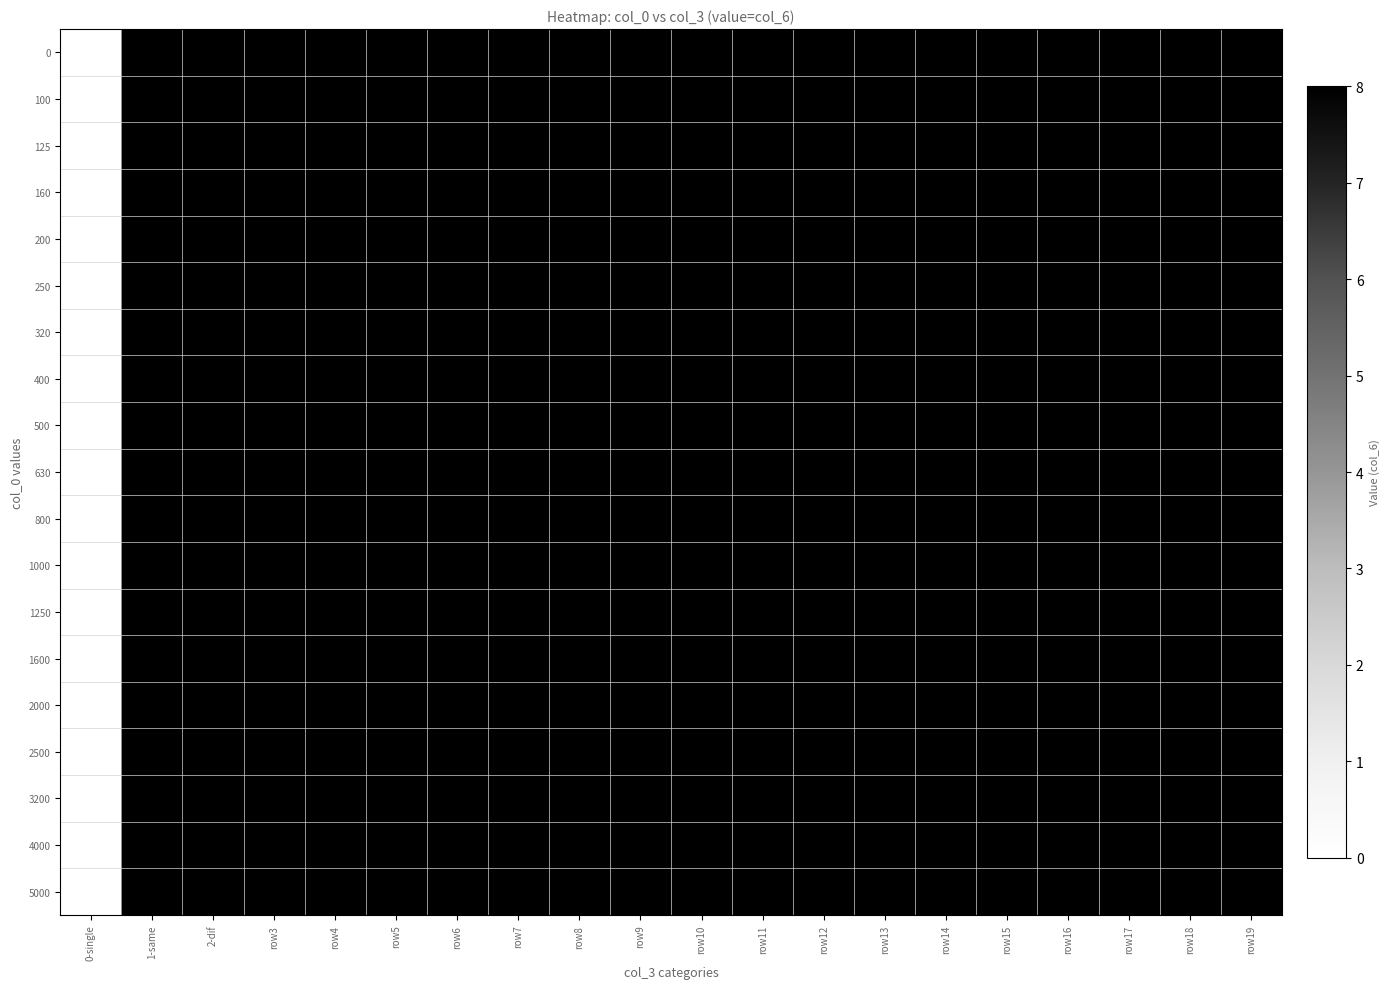

Reading right to left, extract all data points from this chart.

0: row19=8.0	row18=8.0	row17=8.0	row16=8.0	row15=8.0	row14=8.0	row13=8.0	row12=8.0	row11=8.0	row10=8.0	row9=8.0	row8=8.0	row7=8.0	row6=8.0	row5=8.0	row4=8.0	row3=8.0	2-dif=8.0	1-same=8.0	0-single=0.0
100: row19=8.0	row18=8.0	row17=8.0	row16=8.0	row15=8.0	row14=8.0	row13=8.0	row12=8.0	row11=8.0	row10=8.0	row9=8.0	row8=8.0	row7=8.0	row6=8.0	row5=8.0	row4=8.0	row3=8.0	2-dif=8.0	1-same=8.0	0-single=0.0
125: row19=8.0	row18=8.0	row17=8.0	row16=8.0	row15=8.0	row14=8.0	row13=8.0	row12=8.0	row11=8.0	row10=8.0	row9=8.0	row8=8.0	row7=8.0	row6=8.0	row5=8.0	row4=8.0	row3=8.0	2-dif=8.0	1-same=8.0	0-single=0.0
160: row19=8.0	row18=8.0	row17=8.0	row16=8.0	row15=8.0	row14=8.0	row13=8.0	row12=8.0	row11=8.0	row10=8.0	row9=8.0	row8=8.0	row7=8.0	row6=8.0	row5=8.0	row4=8.0	row3=8.0	2-dif=8.0	1-same=8.0	0-single=0.0
200: row19=8.0	row18=8.0	row17=8.0	row16=8.0	row15=8.0	row14=8.0	row13=8.0	row12=8.0	row11=8.0	row10=8.0	row9=8.0	row8=8.0	row7=8.0	row6=8.0	row5=8.0	row4=8.0	row3=8.0	2-dif=8.0	1-same=8.0	0-single=0.0
250: row19=8.0	row18=8.0	row17=8.0	row16=8.0	row15=8.0	row14=8.0	row13=8.0	row12=8.0	row11=8.0	row10=8.0	row9=8.0	row8=8.0	row7=8.0	row6=8.0	row5=8.0	row4=8.0	row3=8.0	2-dif=8.0	1-same=8.0	0-single=0.0
320: row19=8.0	row18=8.0	row17=8.0	row16=8.0	row15=8.0	row14=8.0	row13=8.0	row12=8.0	row11=8.0	row10=8.0	row9=8.0	row8=8.0	row7=8.0	row6=8.0	row5=8.0	row4=8.0	row3=8.0	2-dif=8.0	1-same=8.0	0-single=0.0
400: row19=8.0	row18=8.0	row17=8.0	row16=8.0	row15=8.0	row14=8.0	row13=8.0	row12=8.0	row11=8.0	row10=8.0	row9=8.0	row8=8.0	row7=8.0	row6=8.0	row5=8.0	row4=8.0	row3=8.0	2-dif=8.0	1-same=8.0	0-single=0.0
500: row19=8.0	row18=8.0	row17=8.0	row16=8.0	row15=8.0	row14=8.0	row13=8.0	row12=8.0	row11=8.0	row10=8.0	row9=8.0	row8=8.0	row7=8.0	row6=8.0	row5=8.0	row4=8.0	row3=8.0	2-dif=8.0	1-same=8.0	0-single=0.0
630: row19=8.0	row18=8.0	row17=8.0	row16=8.0	row15=8.0	row14=8.0	row13=8.0	row12=8.0	row11=8.0	row10=8.0	row9=8.0	row8=8.0	row7=8.0	row6=8.0	row5=8.0	row4=8.0	row3=8.0	2-dif=8.0	1-same=8.0	0-single=0.0
800: row19=8.0	row18=8.0	row17=8.0	row16=8.0	row15=8.0	row14=8.0	row13=8.0	row12=8.0	row11=8.0	row10=8.0	row9=8.0	row8=8.0	row7=8.0	row6=8.0	row5=8.0	row4=8.0	row3=8.0	2-dif=8.0	1-same=8.0	0-single=0.0
1000: row19=8.0	row18=8.0	row17=8.0	row16=8.0	row15=8.0	row14=8.0	row13=8.0	row12=8.0	row11=8.0	row10=8.0	row9=8.0	row8=8.0	row7=8.0	row6=8.0	row5=8.0	row4=8.0	row3=8.0	2-dif=8.0	1-same=8.0	0-single=0.0
1250: row19=8.0	row18=8.0	row17=8.0	row16=8.0	row15=8.0	row14=8.0	row13=8.0	row12=8.0	row11=8.0	row10=8.0	row9=8.0	row8=8.0	row7=8.0	row6=8.0	row5=8.0	row4=8.0	row3=8.0	2-dif=8.0	1-same=8.0	0-single=0.0
1600: row19=8.0	row18=8.0	row17=8.0	row16=8.0	row15=8.0	row14=8.0	row13=8.0	row12=8.0	row11=8.0	row10=8.0	row9=8.0	row8=8.0	row7=8.0	row6=8.0	row5=8.0	row4=8.0	row3=8.0	2-dif=8.0	1-same=8.0	0-single=0.0
2000: row19=8.0	row18=8.0	row17=8.0	row16=8.0	row15=8.0	row14=8.0	row13=8.0	row12=8.0	row11=8.0	row10=8.0	row9=8.0	row8=8.0	row7=8.0	row6=8.0	row5=8.0	row4=8.0	row3=8.0	2-dif=8.0	1-same=8.0	0-single=0.0
2500: row19=8.0	row18=8.0	row17=8.0	row16=8.0	row15=8.0	row14=8.0	row13=8.0	row12=8.0	row11=8.0	row10=8.0	row9=8.0	row8=8.0	row7=8.0	row6=8.0	row5=8.0	row4=8.0	row3=8.0	2-dif=8.0	1-same=8.0	0-single=0.0
3200: row19=8.0	row18=8.0	row17=8.0	row16=8.0	row15=8.0	row14=8.0	row13=8.0	row12=8.0	row11=8.0	row10=8.0	row9=8.0	row8=8.0	row7=8.0	row6=8.0	row5=8.0	row4=8.0	row3=8.0	2-dif=8.0	1-same=8.0	0-single=0.0
4000: row19=8.0	row18=8.0	row17=8.0	row16=8.0	row15=8.0	row14=8.0	row13=8.0	row12=8.0	row11=8.0	row10=8.0	row9=8.0	row8=8.0	row7=8.0	row6=8.0	row5=8.0	row4=8.0	row3=8.0	2-dif=8.0	1-same=8.0	0-single=0.0
5000: row19=8.0	row18=8.0	row17=8.0	row16=8.0	row15=8.0	row14=8.0	row13=8.0	row12=8.0	row11=8.0	row10=8.0	row9=8.0	row8=8.0	row7=8.0	row6=8.0	row5=8.0	row4=8.0	row3=8.0	2-dif=8.0	1-same=8.0	0-single=0.0